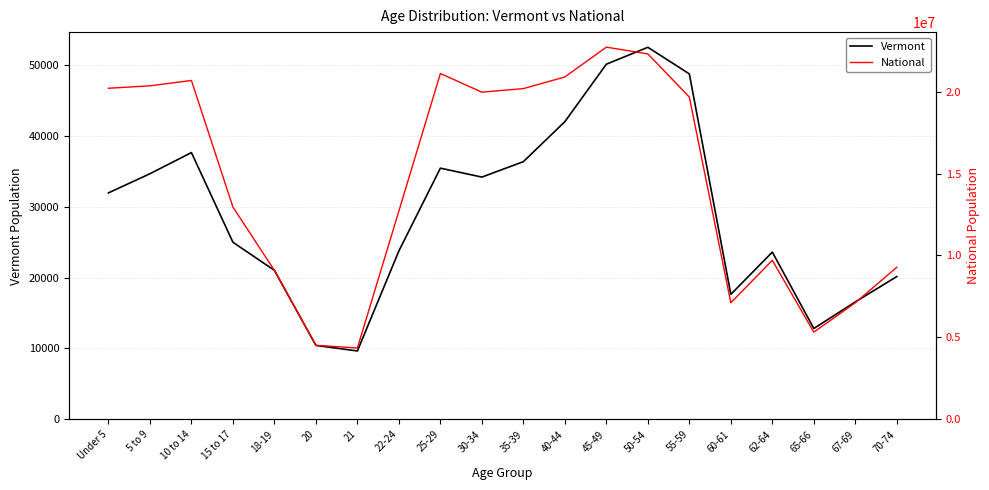

What is the difference between the maximum and second lowest values in the Vermont series?

42060